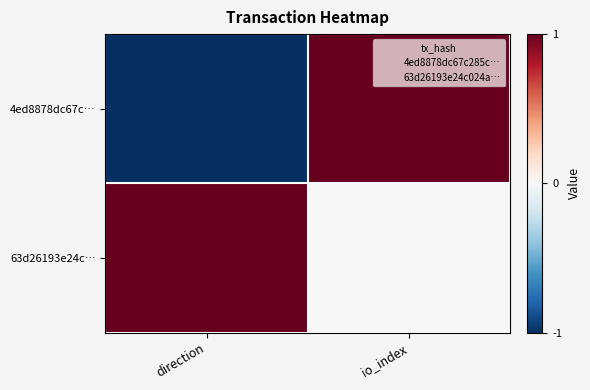

Count the number of categories in the chart.

2